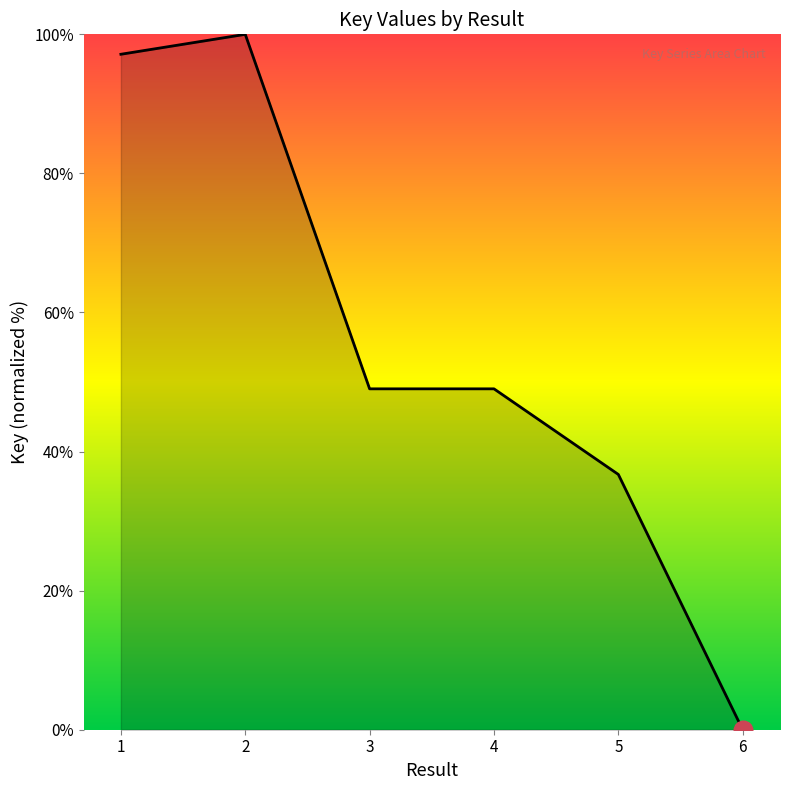

Approximately how many times larger is the value at 1 compared to 3?

2.0